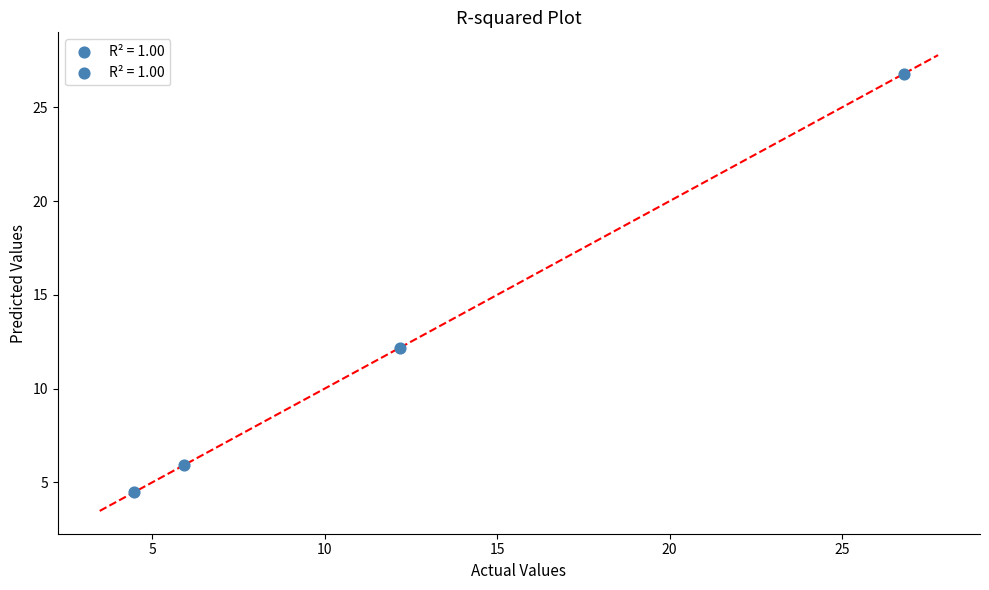

What is the range of Y values (max minus min)?

22.3